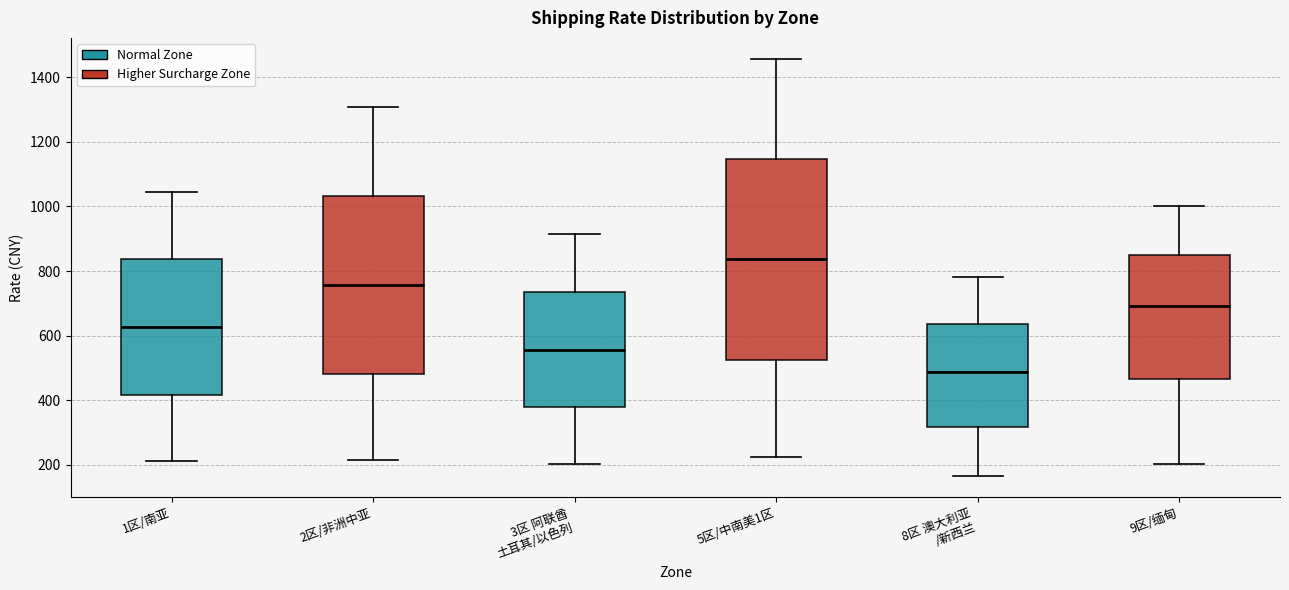

Reading left to right, read every box against the y-axis: the position of its median line, the range the box covers, and the ends of its whiskers. The values are not printed on the chart, so give them approximately, as read against the axis.

1区/南亚: median 620, box 420 to 840, whiskers 220 to 1040
2区/非洲中亚: median 760, box 480 to 1040, whiskers 220 to 1300
3区 阿联酋 土耳其/以色列: median 560, box 380 to 740, whiskers 200 to 920
5区/中南美1区: median 840, box 520 to 1140, whiskers 220 to 1460
8区 澳大利亚 /新西兰: median 480, box 320 to 640, whiskers 160 to 780
9区/缅甸: median 700, box 460 to 840, whiskers 200 to 1000